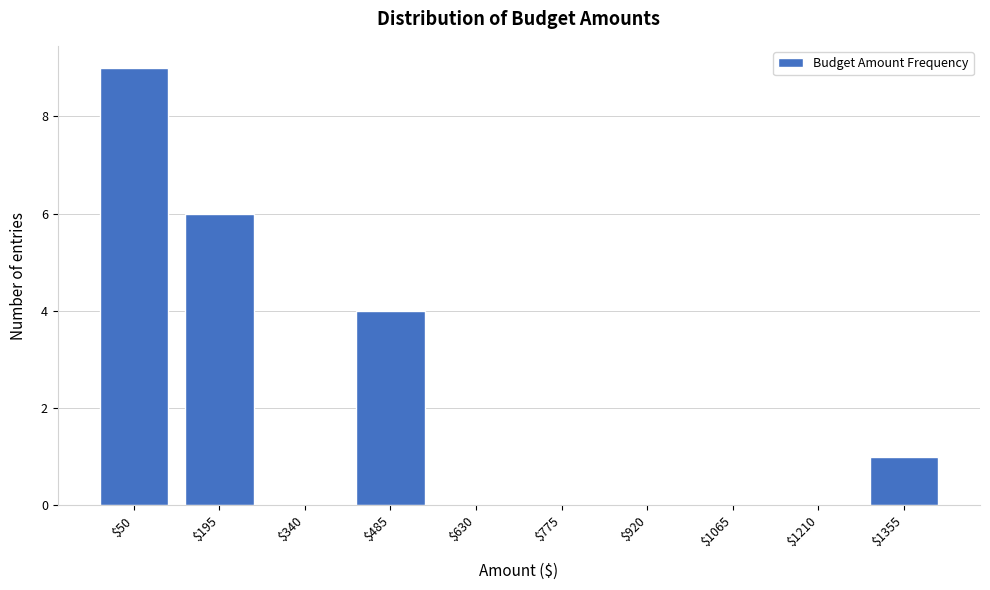

Which label corresponds to the largest value in the chart?

$50